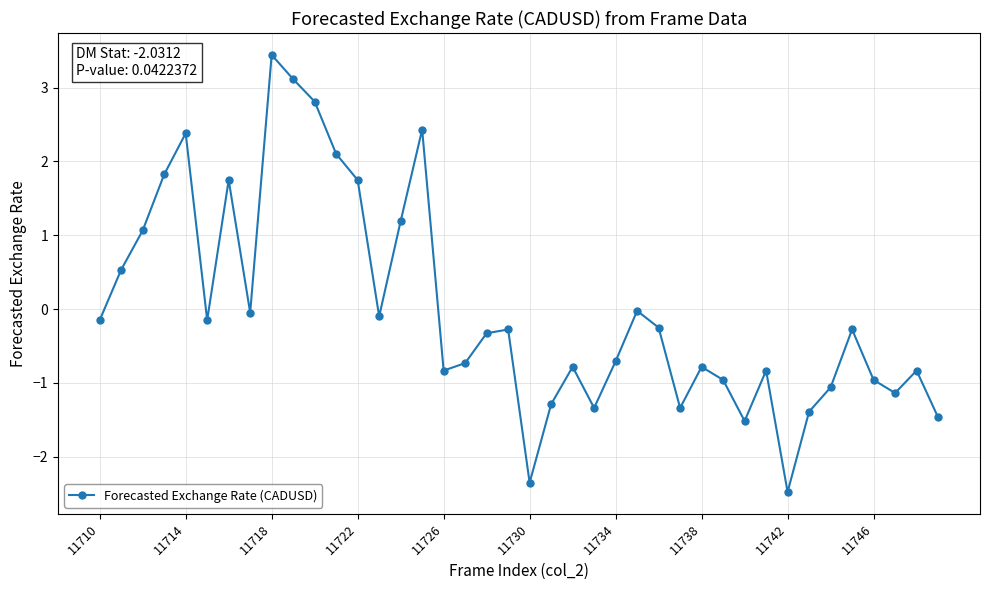

What is the value of the 21st point from the left?

-2.4